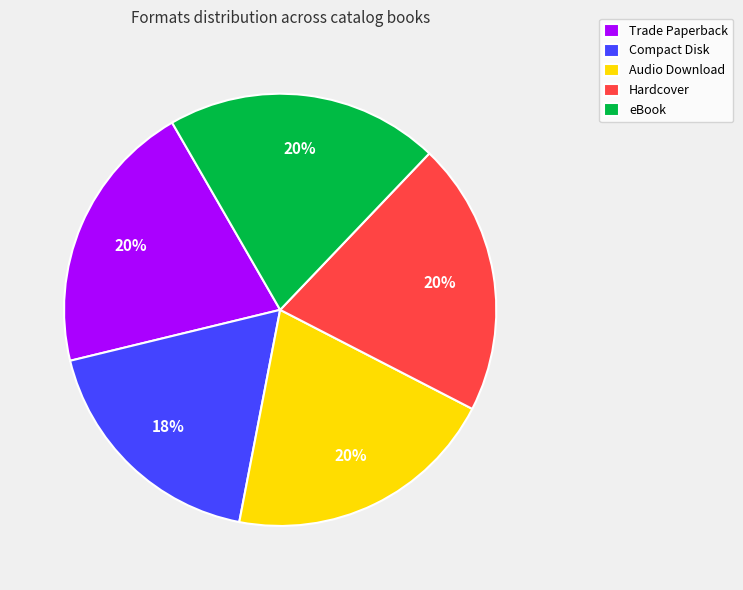

Is there any slice that represents more than half of the pie?

No